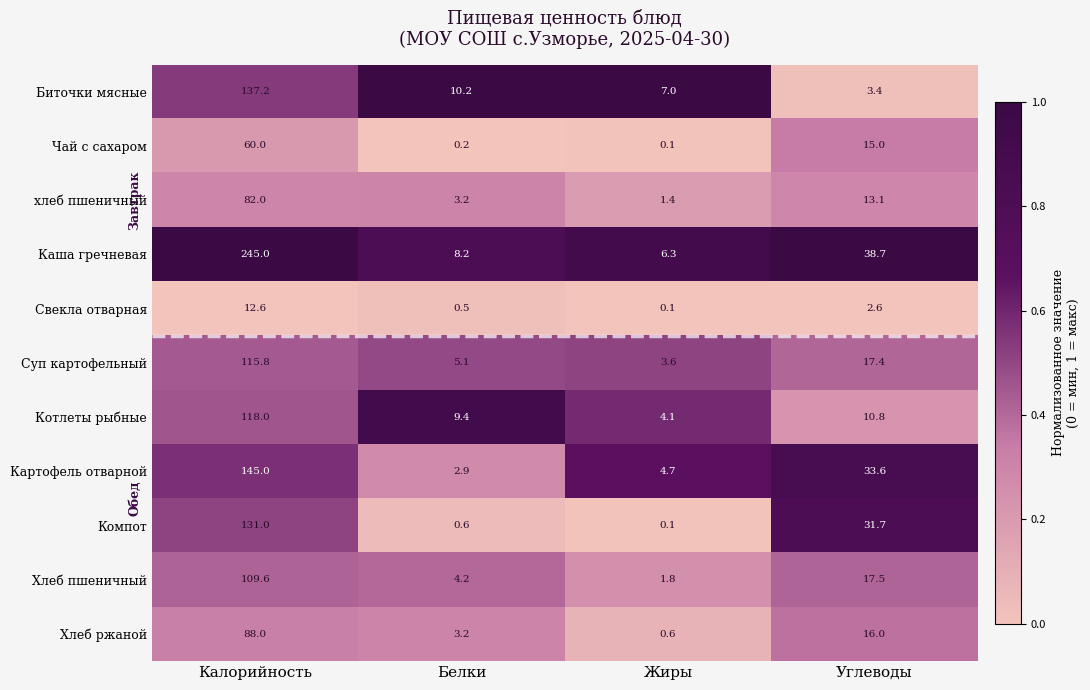

The value of Компот at Белки is 0.6. True or false?

True